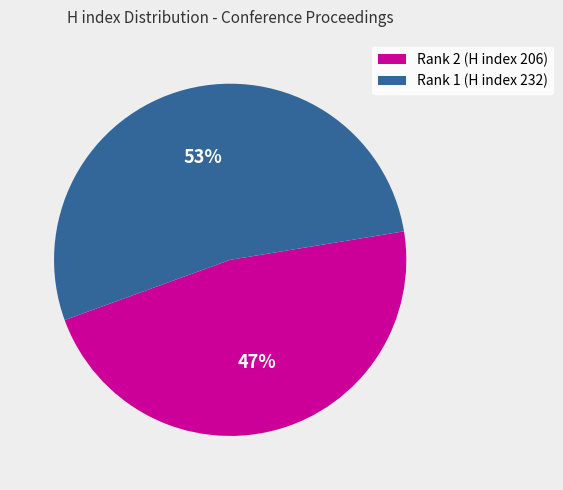

What is the smallest slice in the pie chart?

Rank 2 (H index 206)